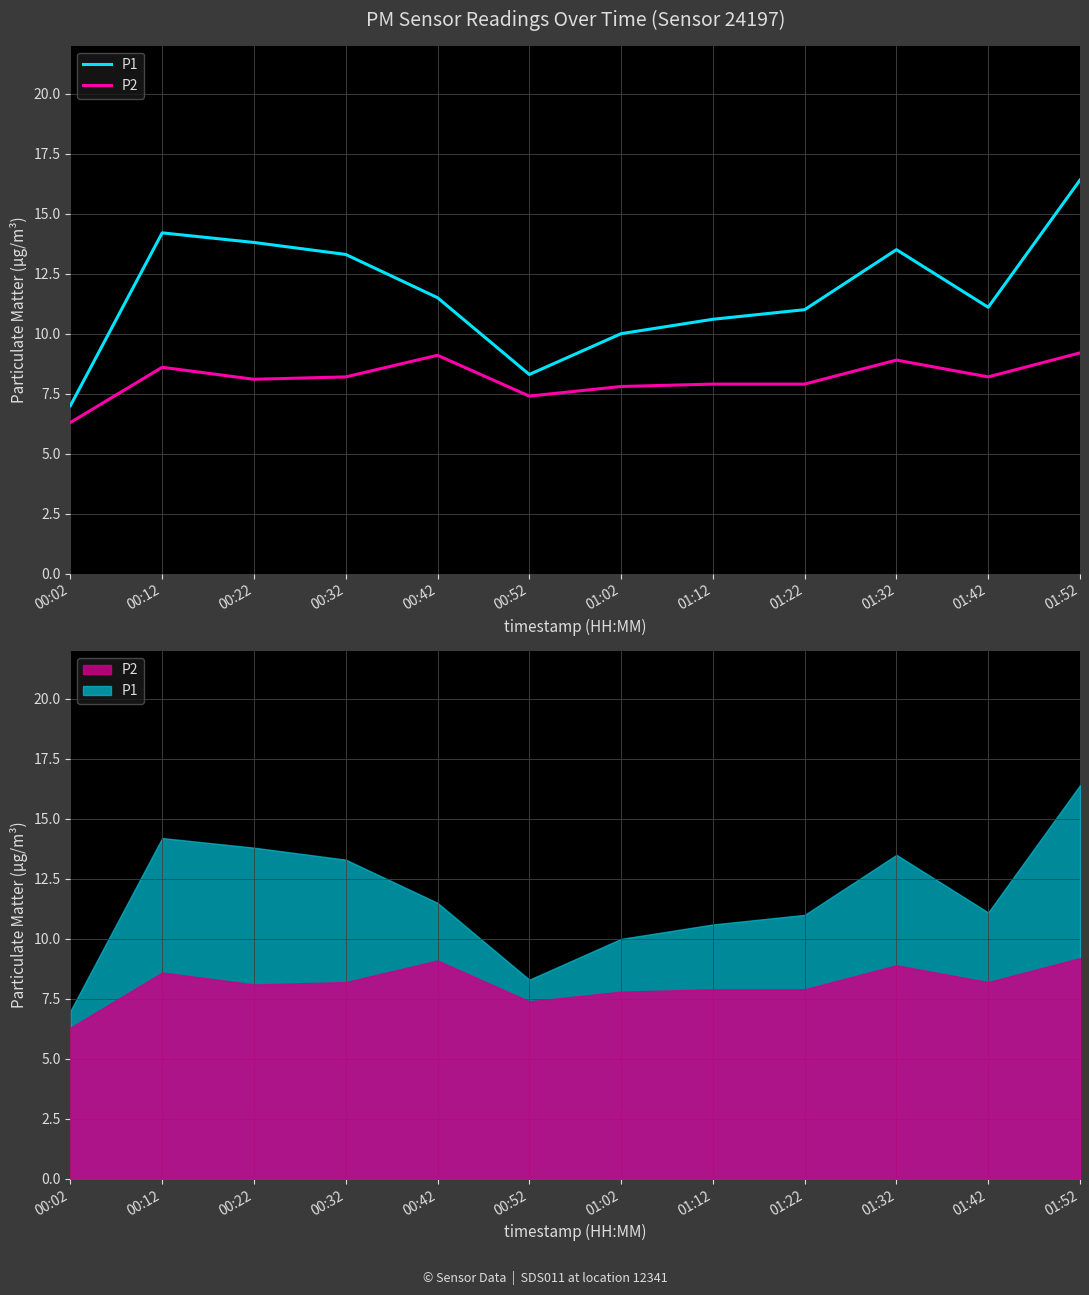

Reading left to right, transcribe all the data shown in this chart.

P1: 7.0	14.2	13.8	13.3	11.5	8.3	10.0	10.6	11.0	13.5	11.1	16.4
P2: 6.3	8.6	8.1	8.2	9.1	7.4	7.8	7.9	7.9	8.9	8.2	9.2